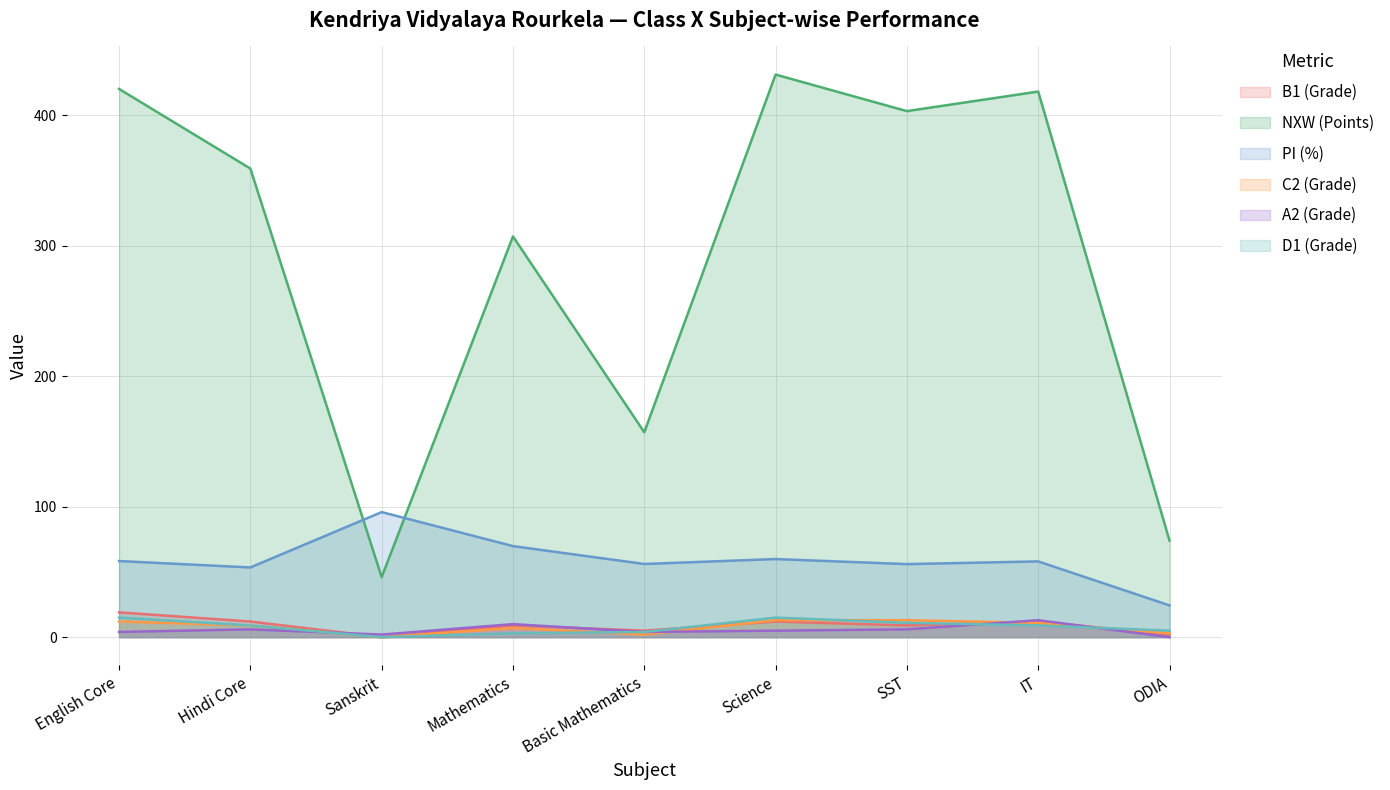

Reading right to left, what are all the values shown in this chart?

B1 (Grade): 2.0	12.0	9.0	12.0	5.0	9.0	0.0	12.0	19.0
NXW (Points): 74.0	418.0	403.0	431.0	157.0	307.0	46.0	359.0	420.0
PI (%): 24.3	58.1	56.0	59.9	56.1	69.8	95.8	53.4	58.3
C2 (Grade): 3.0	11.0	13.0	13.0	2.0	7.0	0.0	9.0	12.0
A2 (Grade): 0.0	13.0	6.0	5.0	4.0	10.0	2.0	6.0	4.0
D1 (Grade): 5.0	9.0	11.0	15.0	4.0	3.0	0.0	9.0	15.0